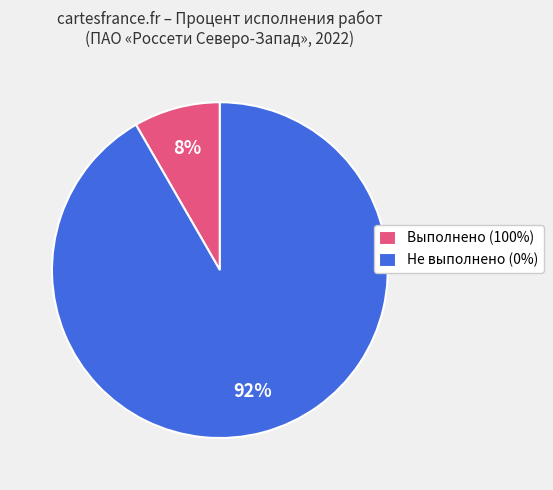

What is the majority slice?

Не выполнено (0%)